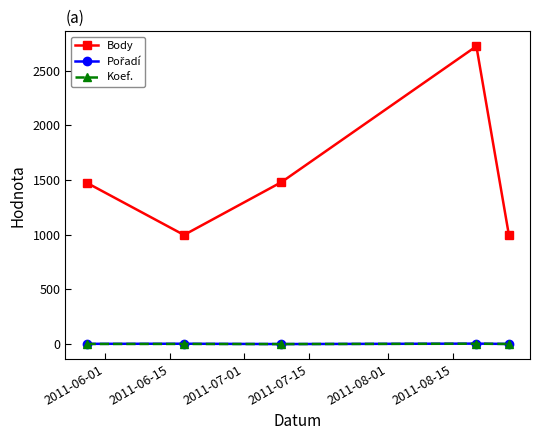

Which series has the largest total across all categories?

Body